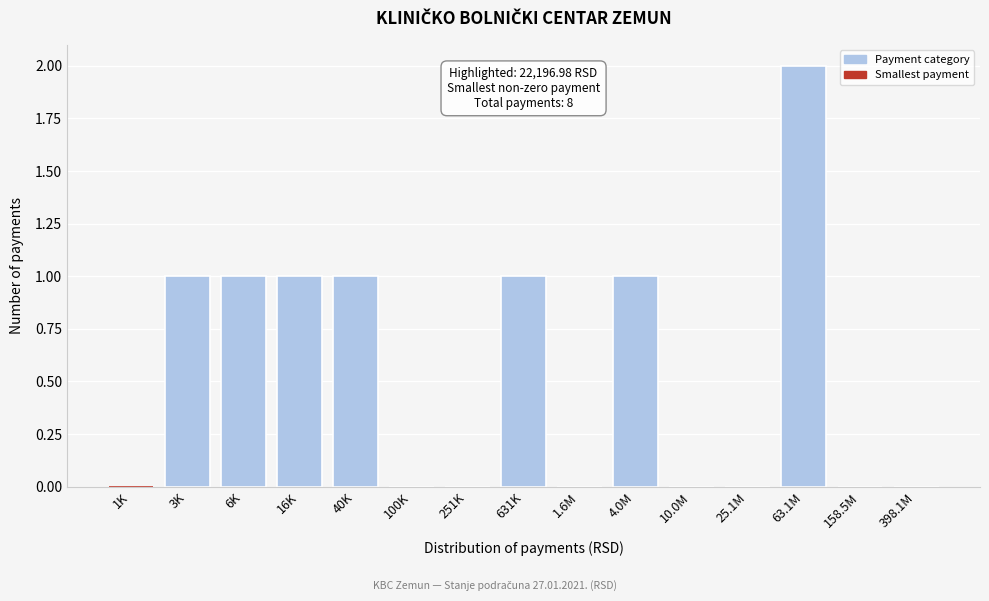

Reading left to right, transcribe all the data shown in this chart.

1K=0	3K=1	6K=1	16K=1	40K=1	100K=0	251K=0	631K=1	1.6M=0	4.0M=1	10.0M=0	25.1M=0	63.1M=2	158.5M=0	398.1M=0